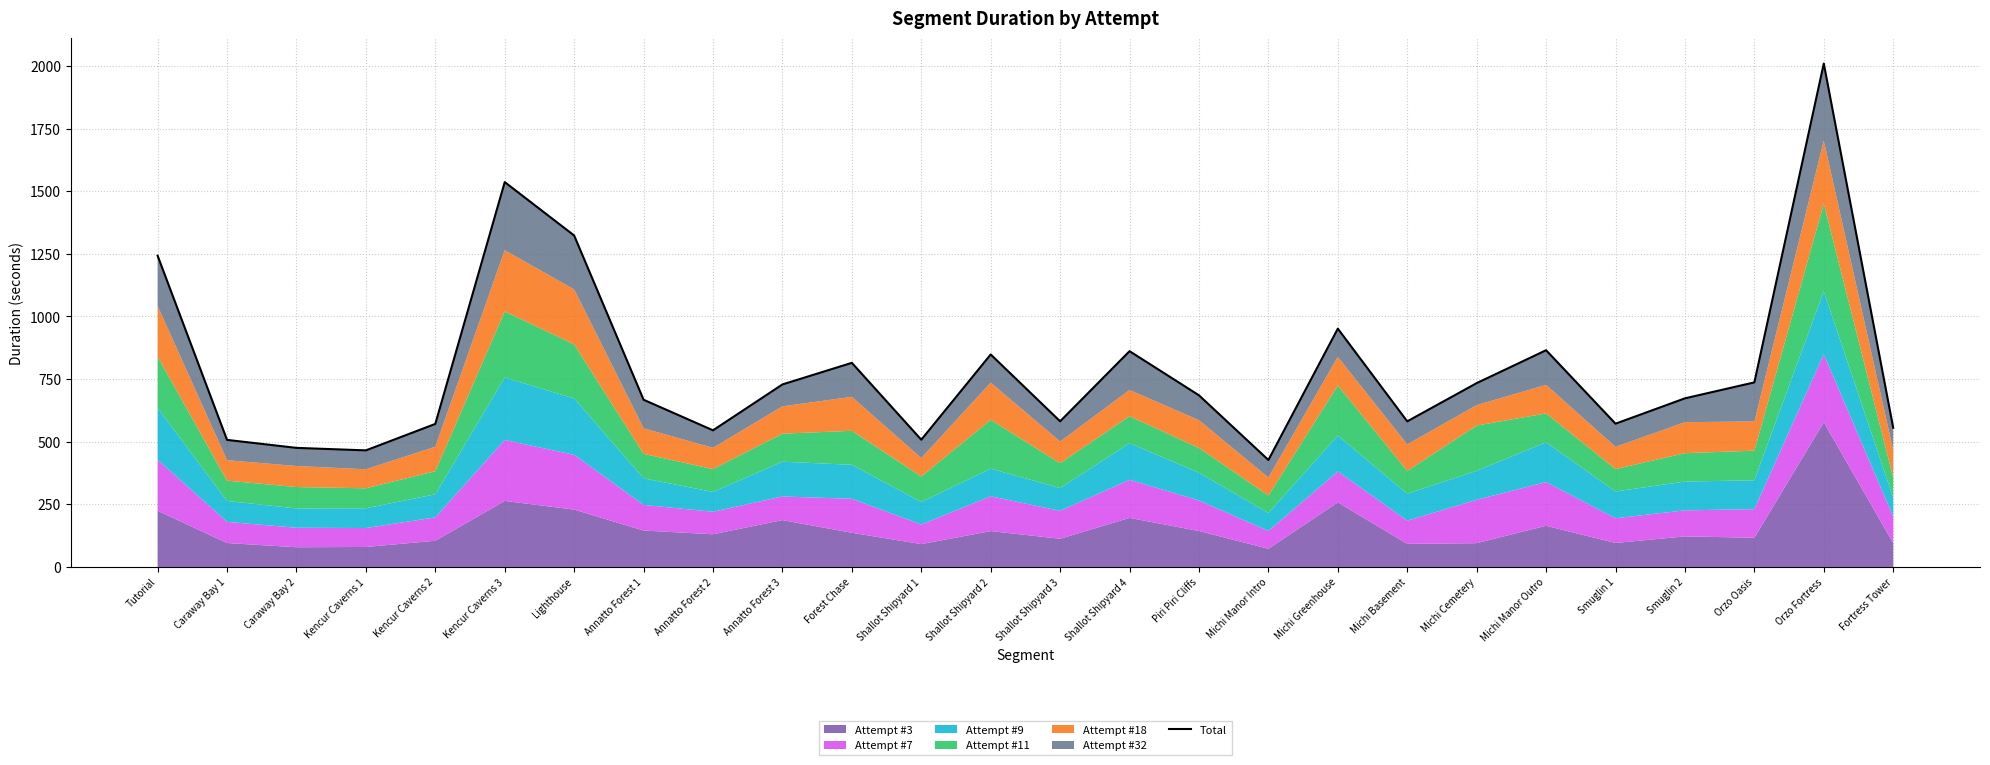

How many data points are above 685?

13